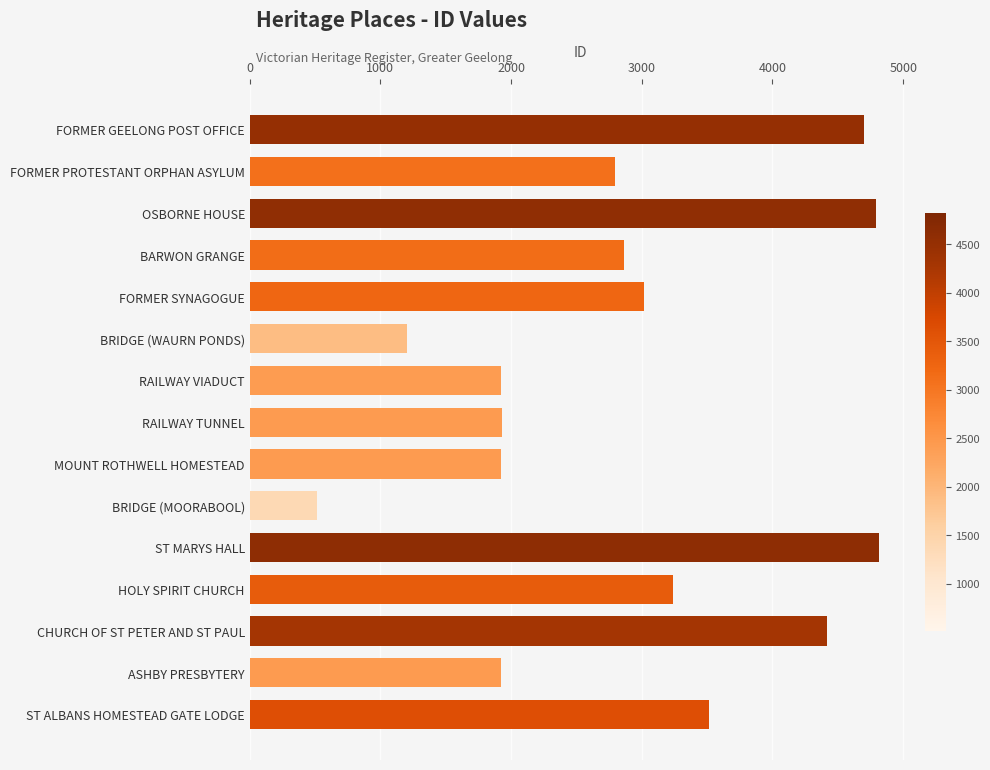

What is the sum of all values?

43571